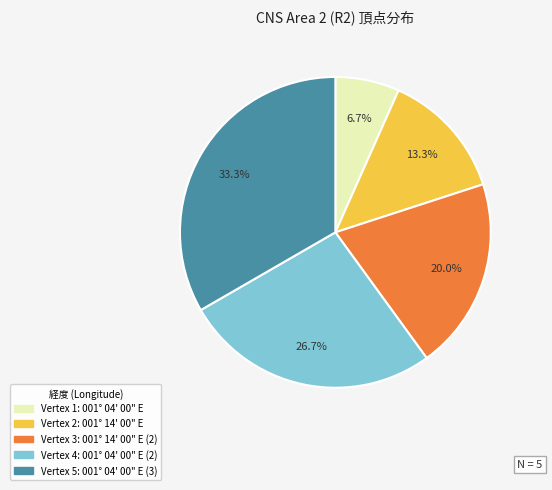

Does any single category account for the majority?

No